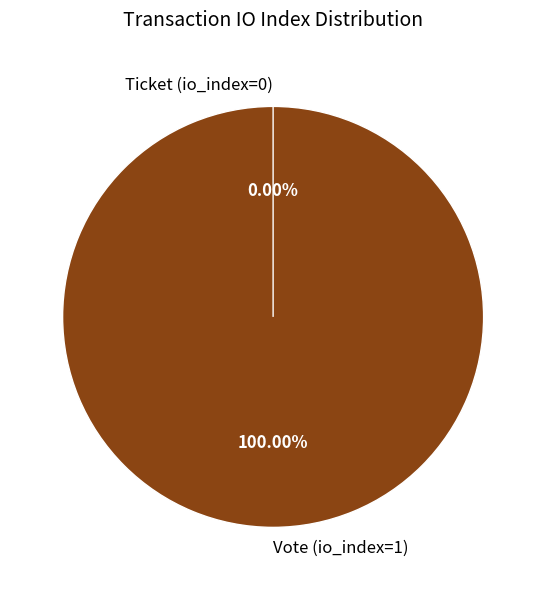

To the nearest percent, what is the average slice percentage?

50%